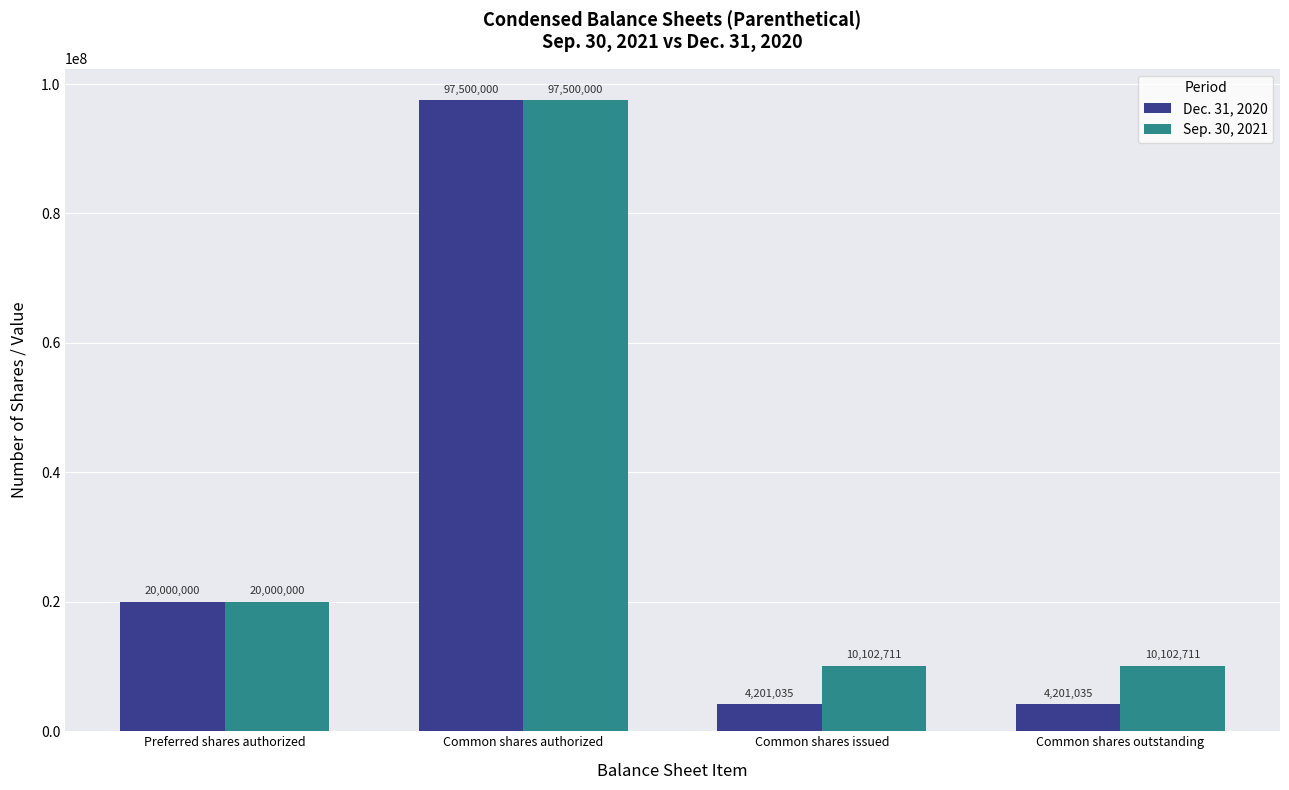

What is the maximum value shown in the chart?

97500000